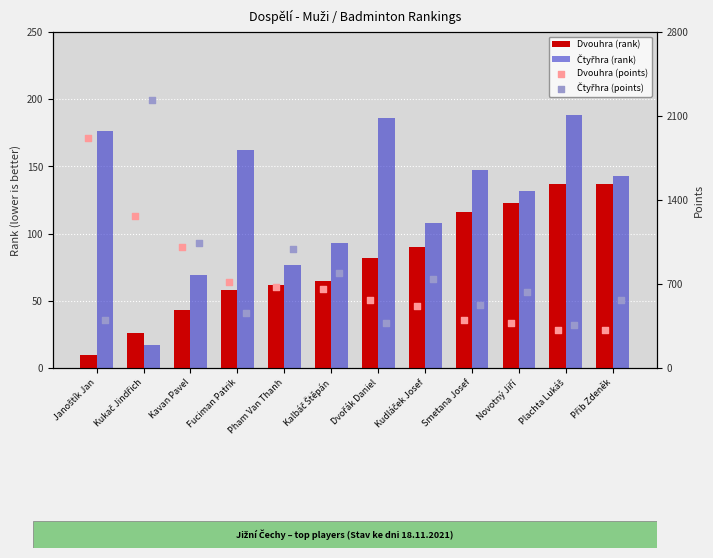

At how many categories does at least one series exceed 687?

7